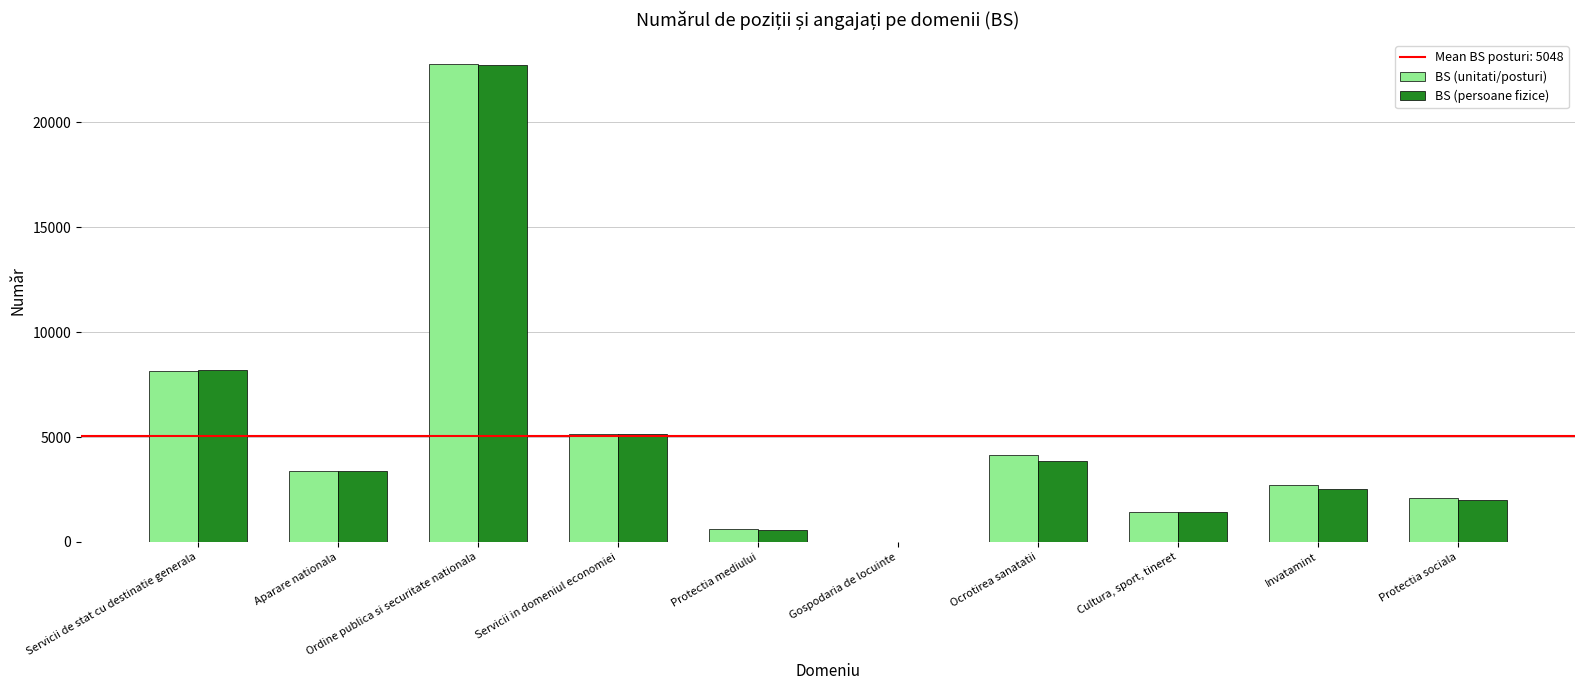

How many positive values does the BS (persoane fizice) series have?

9